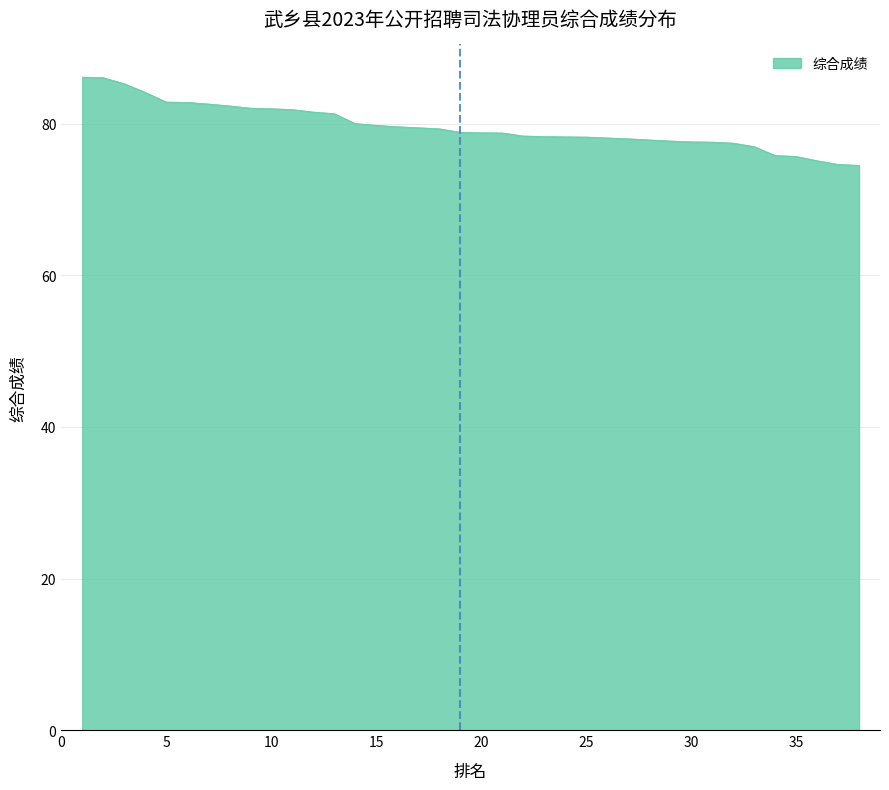

What is the greatest value displayed?

86.1